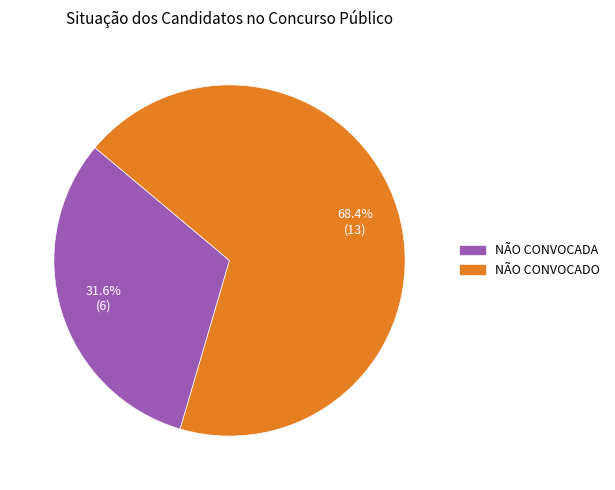

Combined, do NÃO CONVOCADO and NÃO CONVOCADA account for over 50%?

Yes